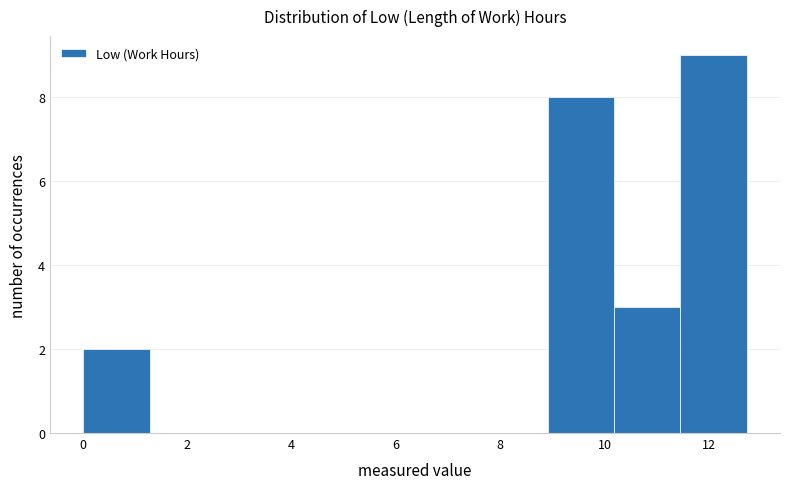

Reading left to right, transcribe this chart: for each bar, give the range it covers on the x-axis and its height. Neither the bar edges nor the heights are printed on the chart, so give them approximately, as read against the axes.

0.0 to 1.2: 2
1.2 to 2.6: 0
2.6 to 3.8: 0
3.8 to 5.0: 0
5.0 to 6.4: 0
6.4 to 7.6: 0
7.6 to 9.0: 0
9.0 to 10.2: 8
10.2 to 11.4: 3
11.4 to 12.8: 9